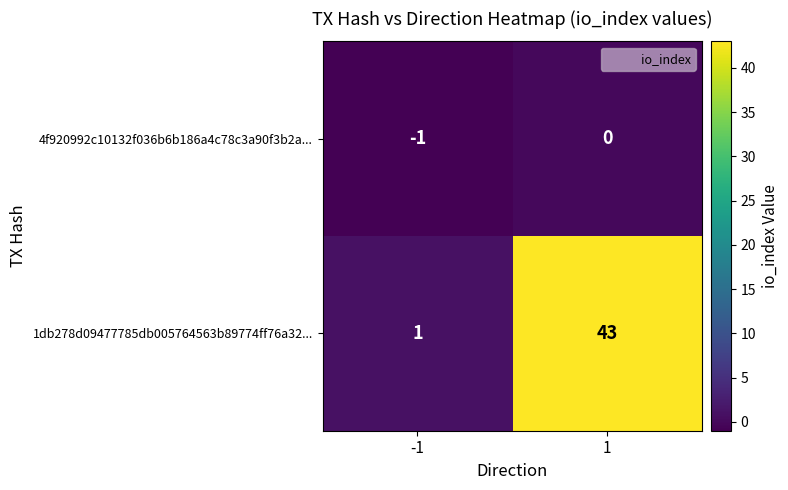

Is the value of 4f920992c10132f036b6b186a4c78c3a90f3b2a... at -1 greater than the value of 1db278d09477785db005764563b89774ff76a32... at 1?

No